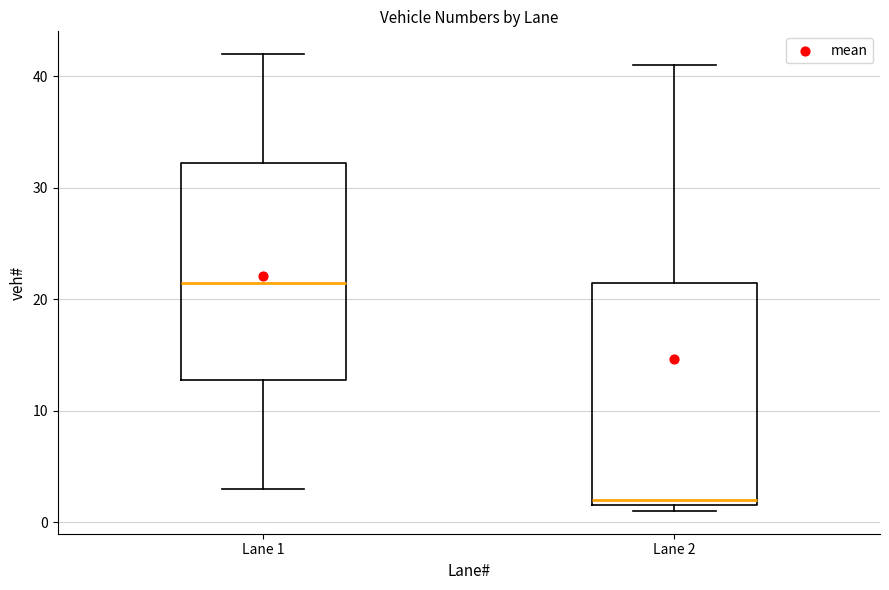

Reading left to right, read every box against the y-axis: the position of its median line, the range the box covers, and the ends of its whiskers. The values are not printed on the chart, so give them approximately, as read against the axis.

Lane 1: median 22, box 13 to 32, whiskers 3 to 42
Lane 2: median 2 (just above the box's lower edge), box 2 to 22, whiskers 1 to 41